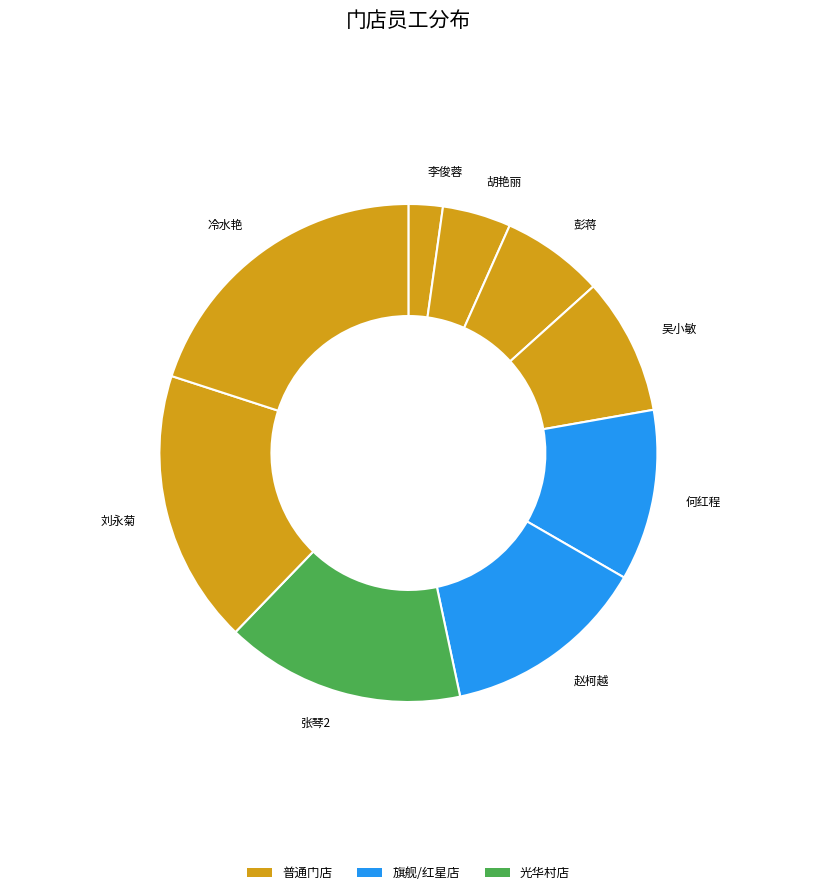

Rank the categories by value from lowest to highest.

李俊蓉, 胡艳丽, 彭蒋, 吴小敏, 何红程, 赵柯越, 张琴2, 刘永菊, 冷水艳